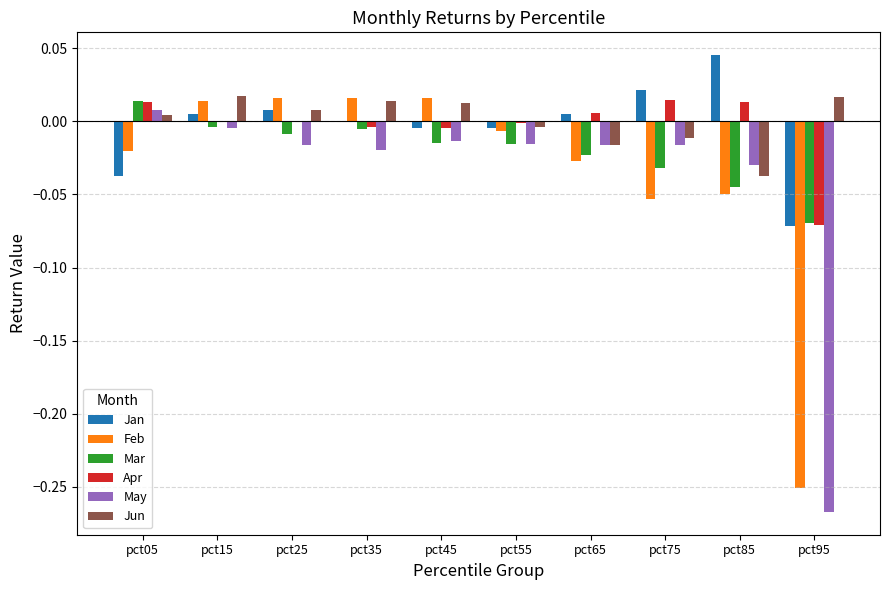

At which category is the sum across all series the highest?

pct15